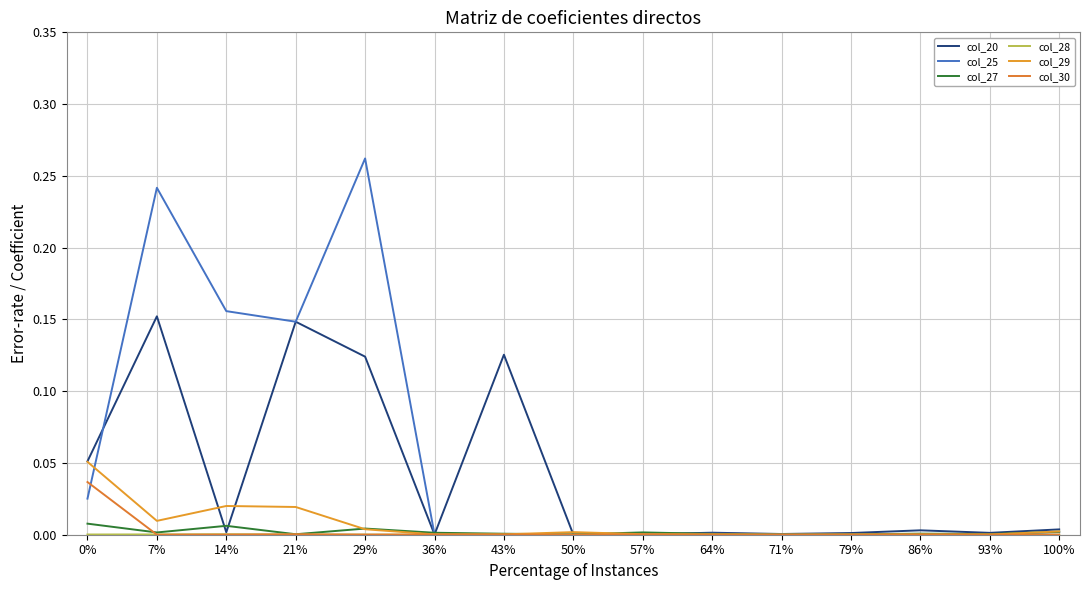

Does the chart have visible grid lines?

Yes